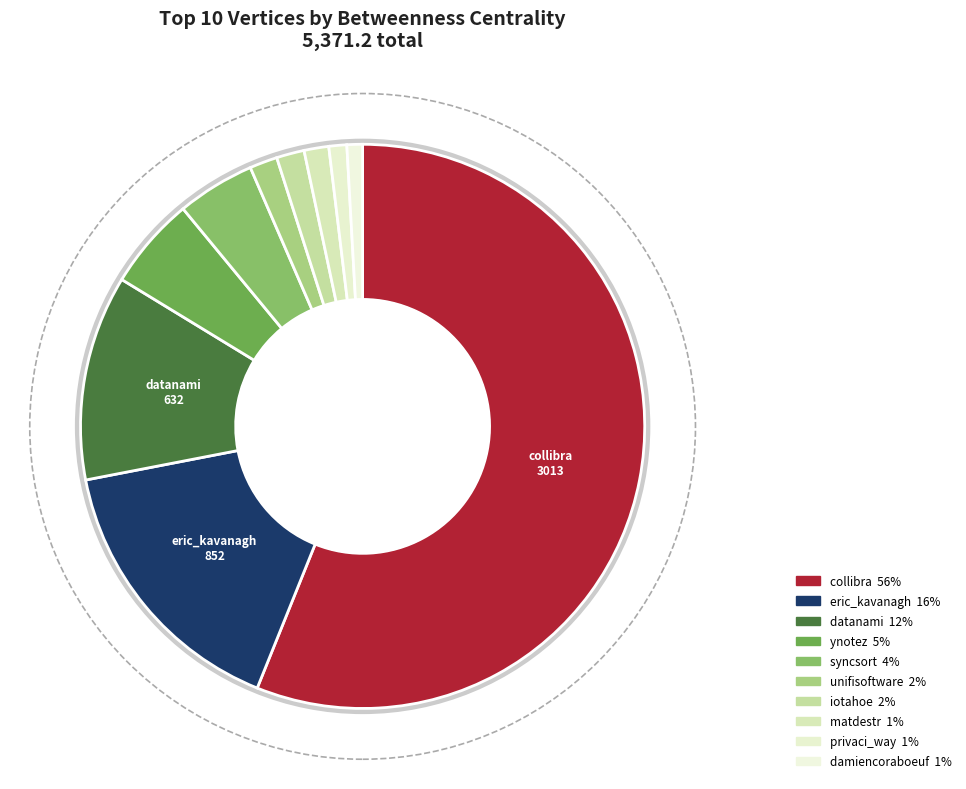

Combined, do matdestr and unifisoftware account for over 50%?

No